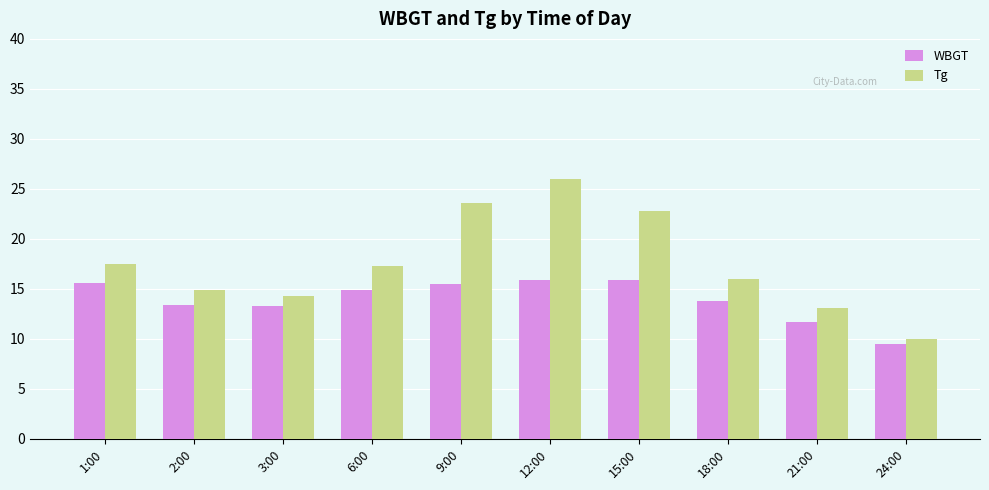

What is the difference between the WBGT values at 9:00 and 3:00?

2.2